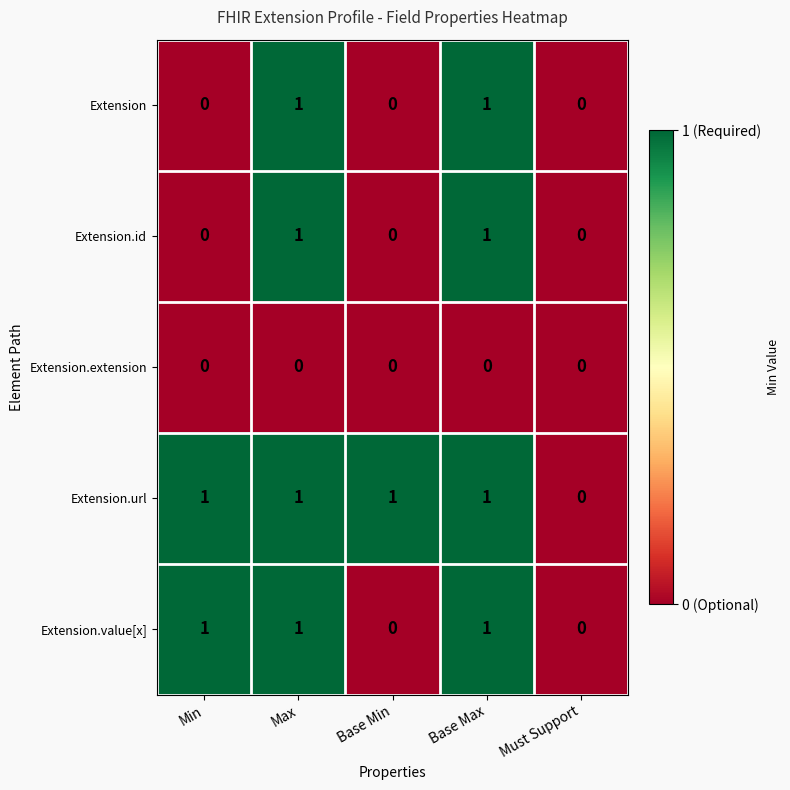

Is it true that Extension.extension equals 0 at Min?

True